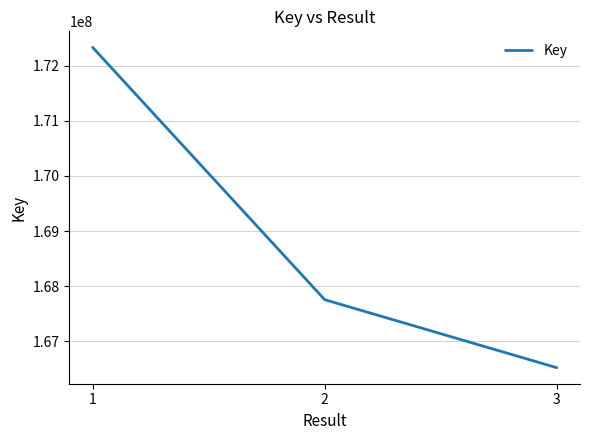

Between 2 and 3, which is larger?

2